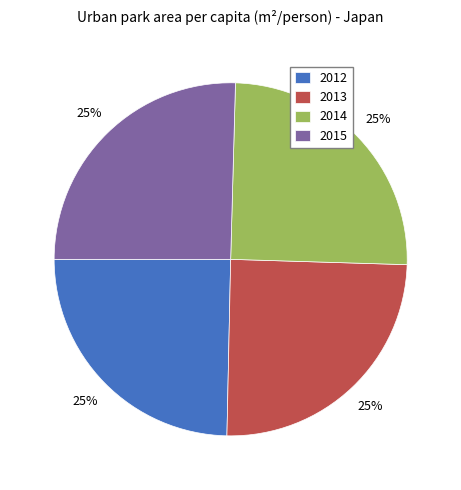

To the nearest percent, what is the average slice percentage?

25%